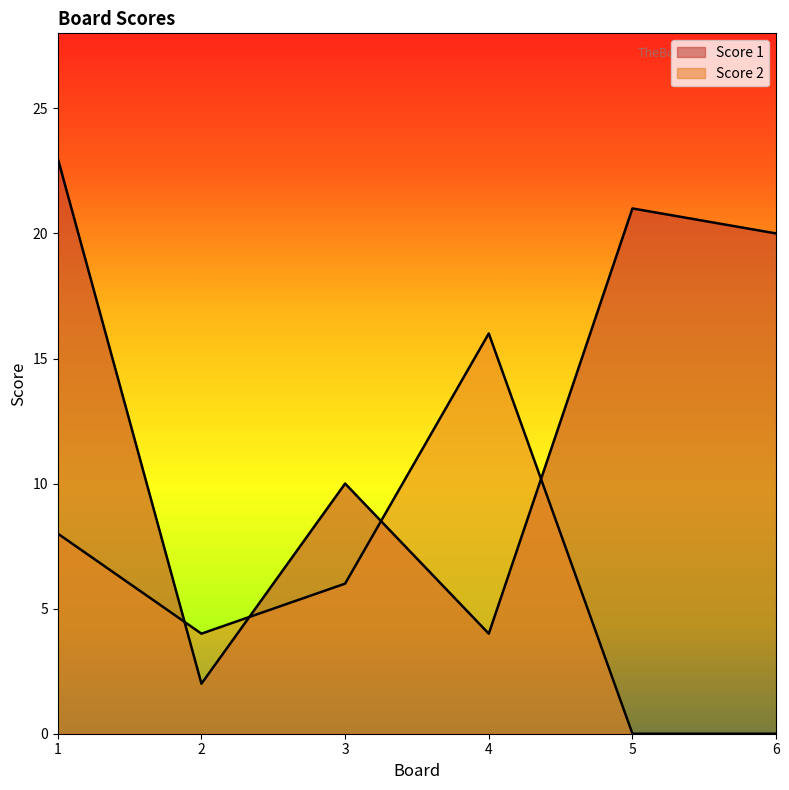

List the series in order of their overall mean, highest first.

Score 1, Score 2